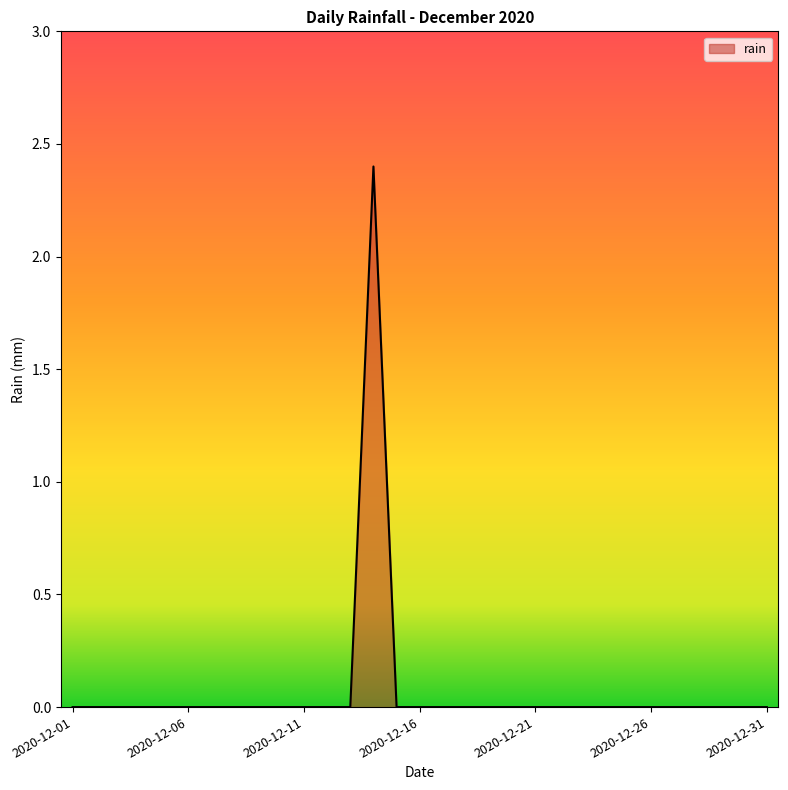

What is the maximum value shown in the chart?

2.4